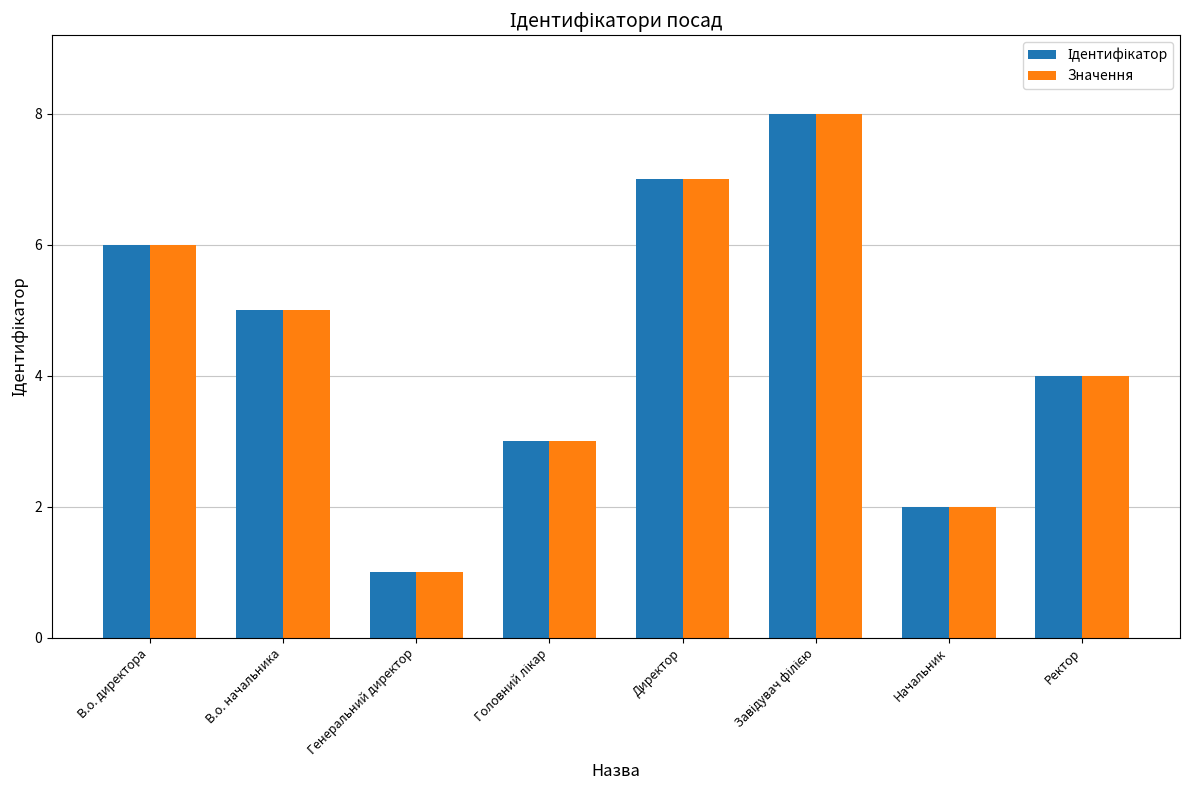

What is the label of the 3rd bar from the left?

Генеральний директор